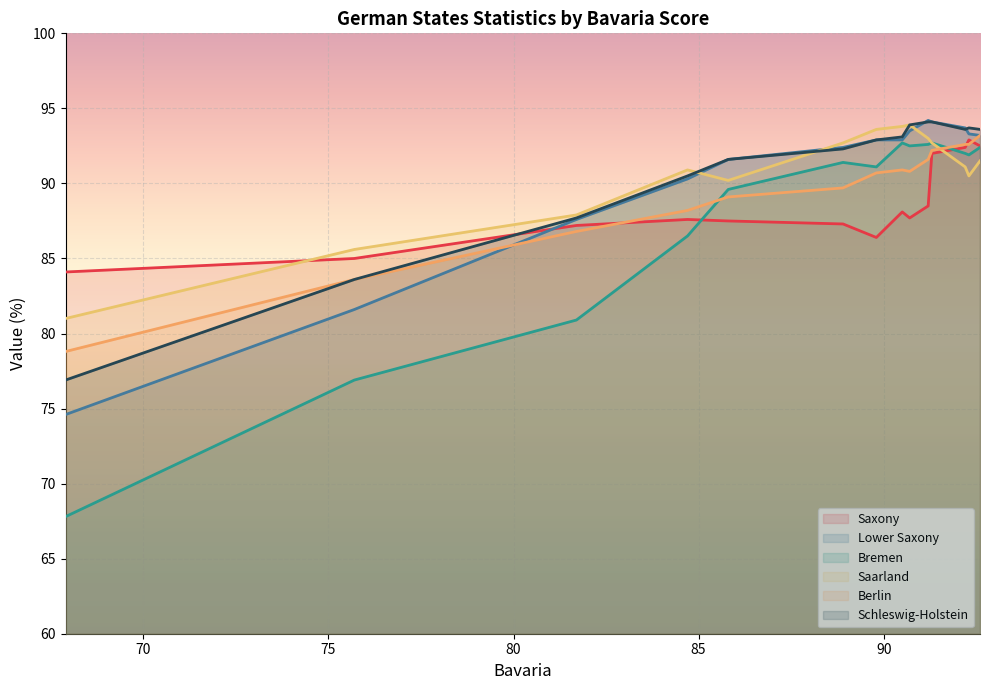

How many times do Saarland and Berlin cross each other?

1